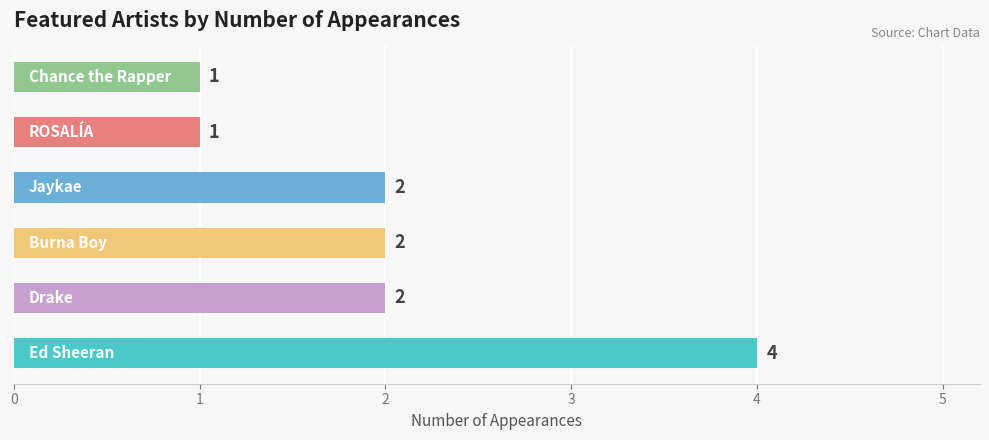

Reading bottom to top, what are all the values shown in this chart?

4	2	2	2	1	1